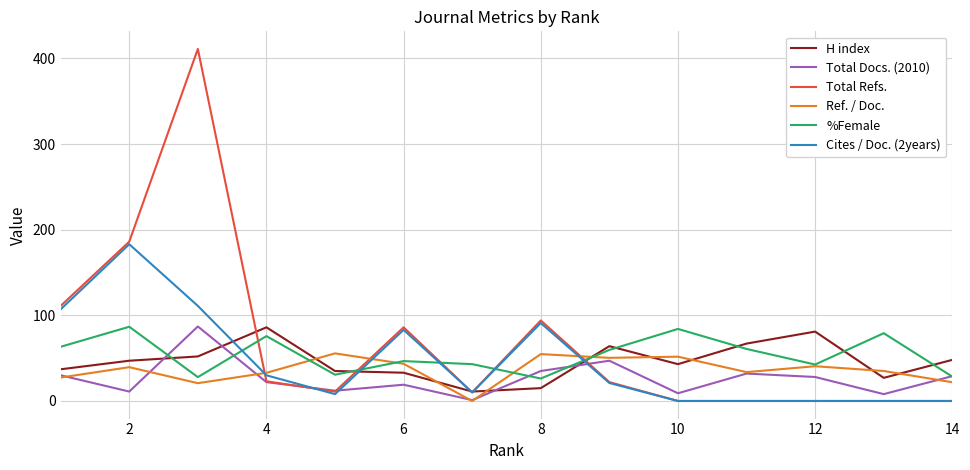

Does the chart display data point markers on the line(s)?

No